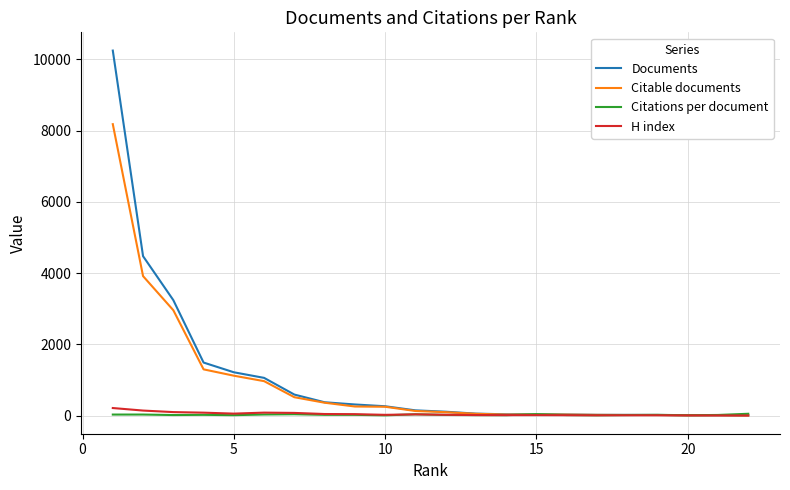

How many series are shown in this chart?

4